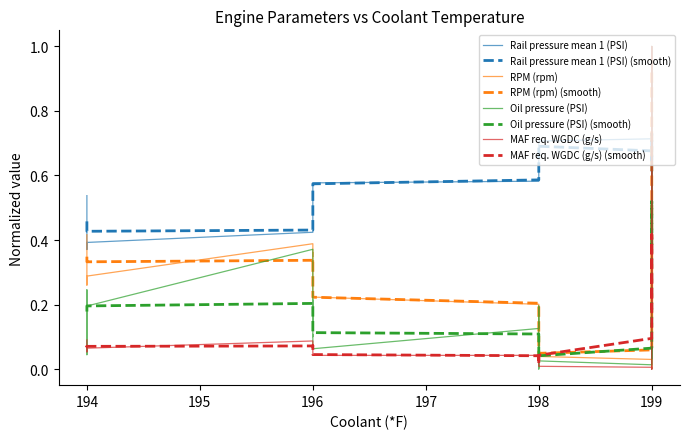

Between 194 and 196, which series saw the biggest shift?

Oil pressure (PSI)